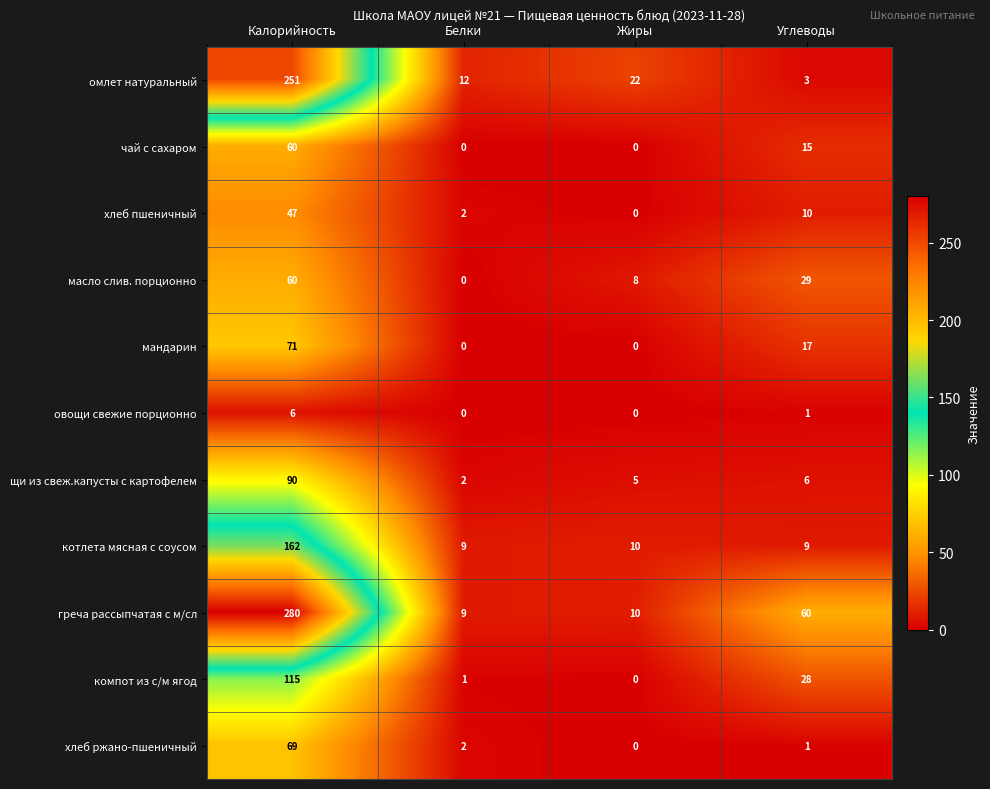

True or false: котлета мясная с соусом has a value of 10 at Жиры.

True